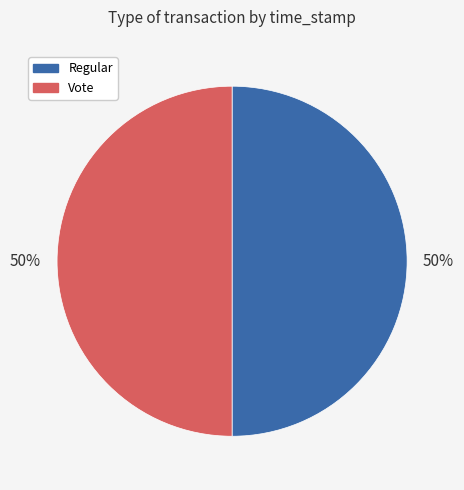

Is the sum of Regular and Vote greater than half?

Yes